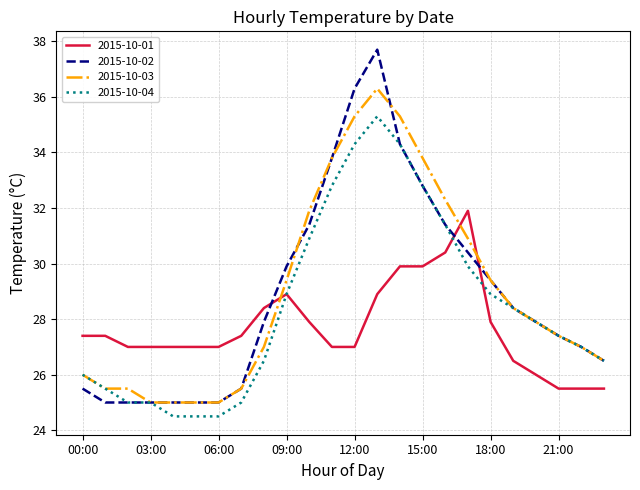

How many lines are shown in the chart?

4